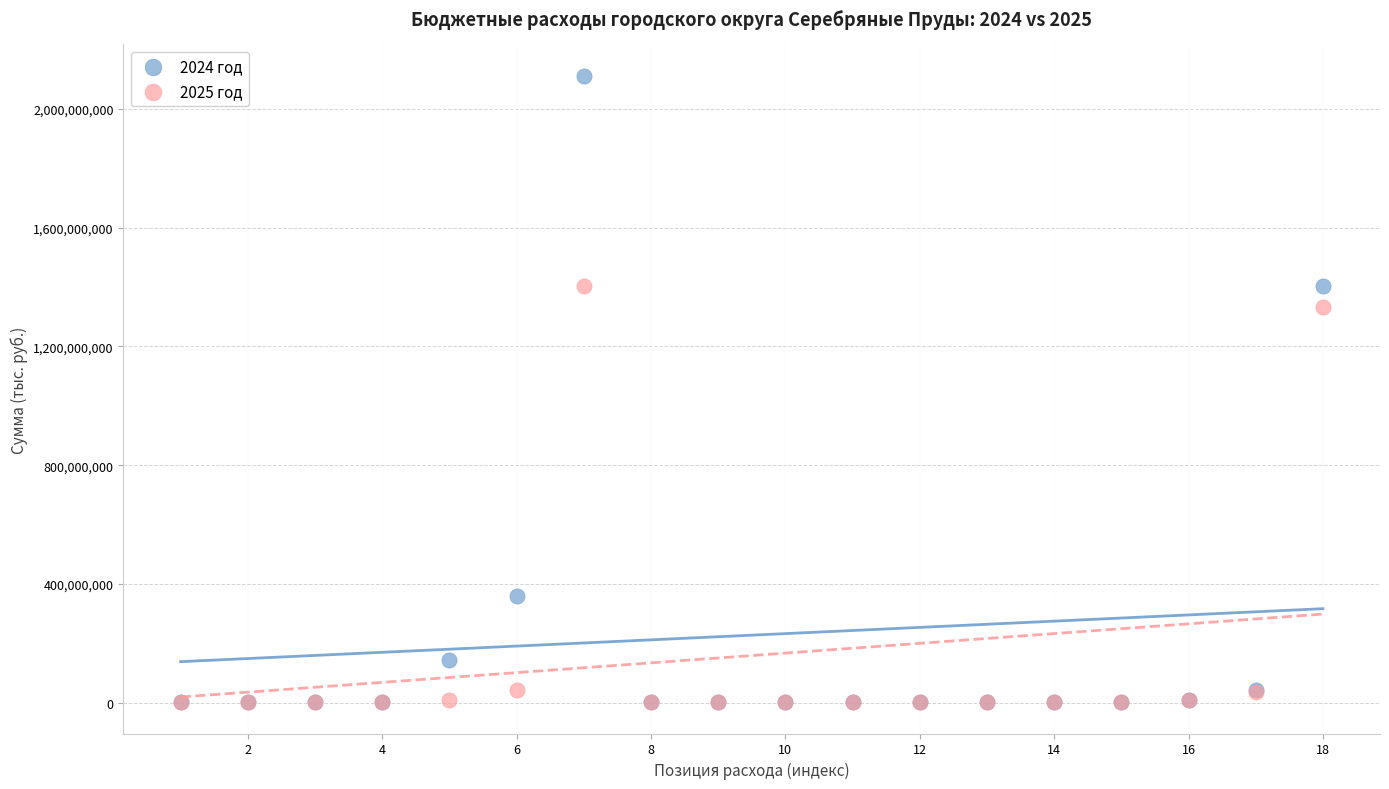

Across all series, what Y value is closest to 1056664090?

1333976338.2